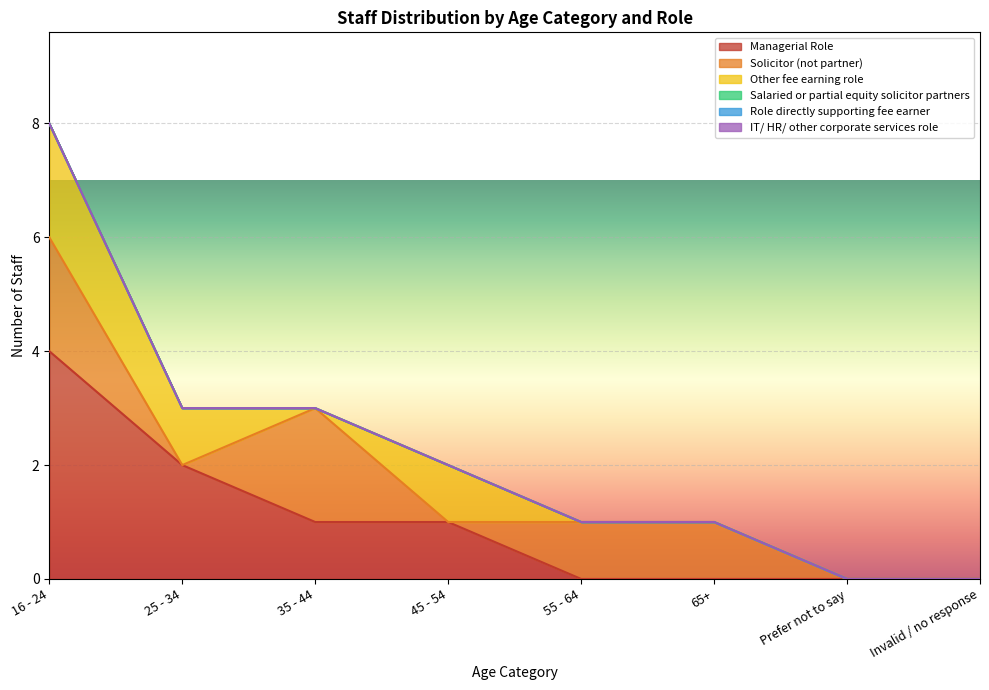

Reading left to right, transcribe all the data shown in this chart.

Managerial Role: 4	2	1	1	0	0	0	0
Solicitor (not partner): 2	0	2	0	1	1	0	0
Other fee earning role: 2	1	0	1	0	0	0	0
Salaried or partial equity solicitor partners: 0	0	0	0	0	0	0	0
Role directly supporting fee earner: 0	0	0	0	0	0	0	0
IT/ HR/ other corporate services role: 0	0	0	0	0	0	0	0